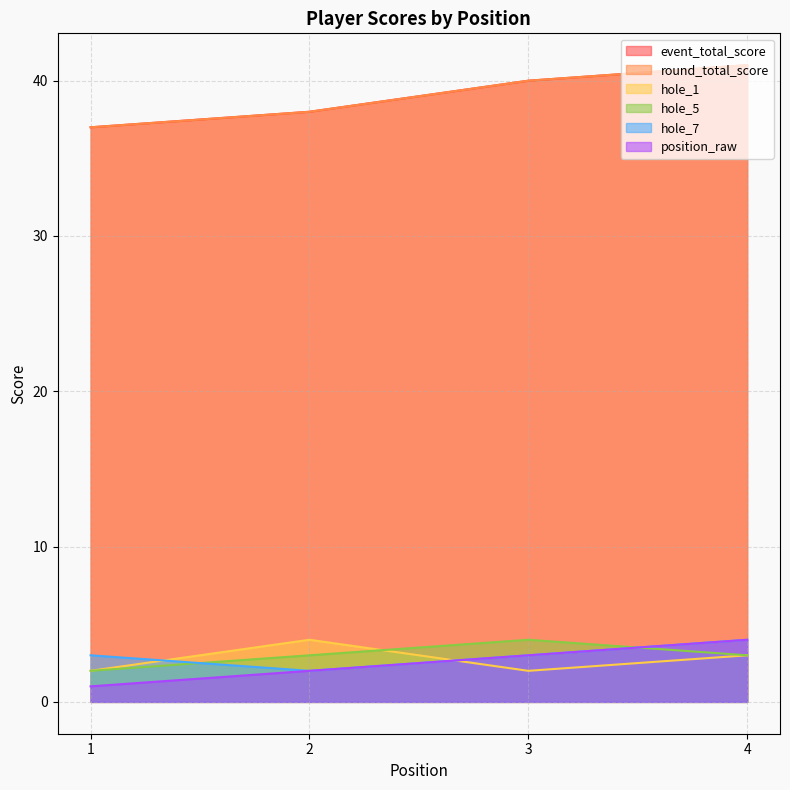

Which category has the lowest value in the round_total_score series?

1